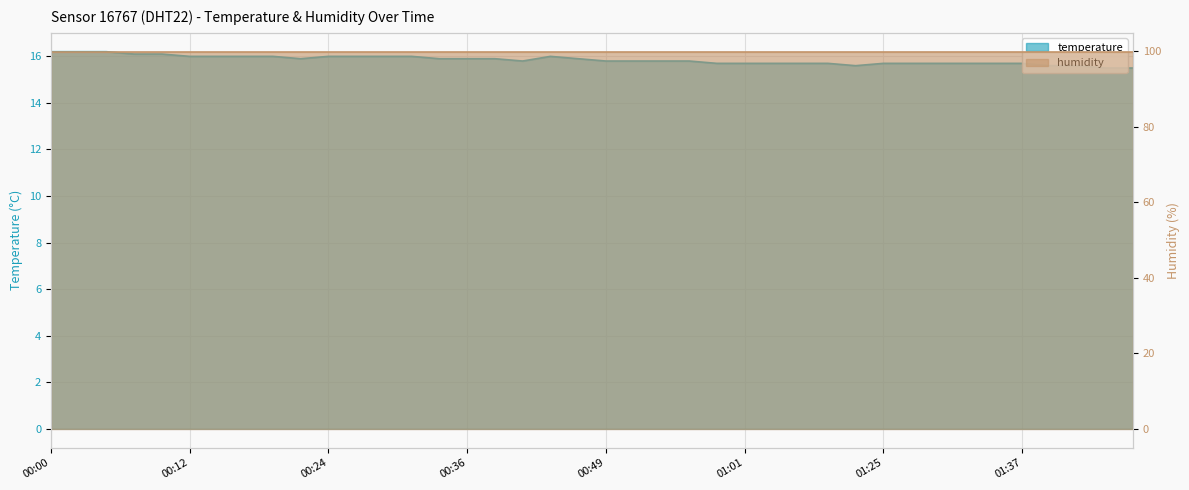

At which label is the value closest to 15?

01:45